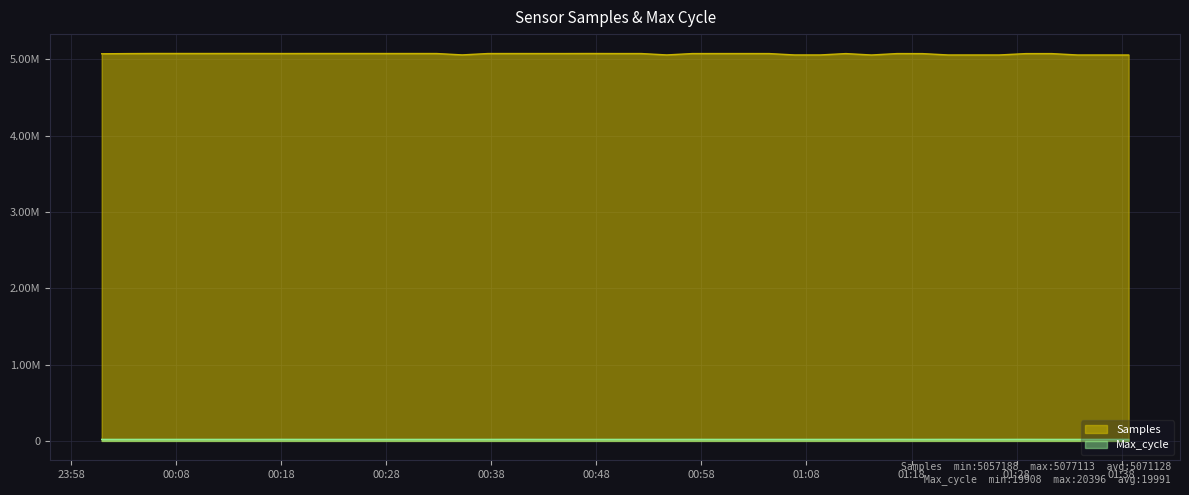

Which series has the largest total across all categories?

Samples